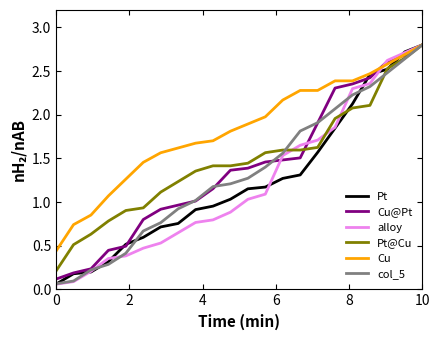

Does the chart display data point markers on the line(s)?

No